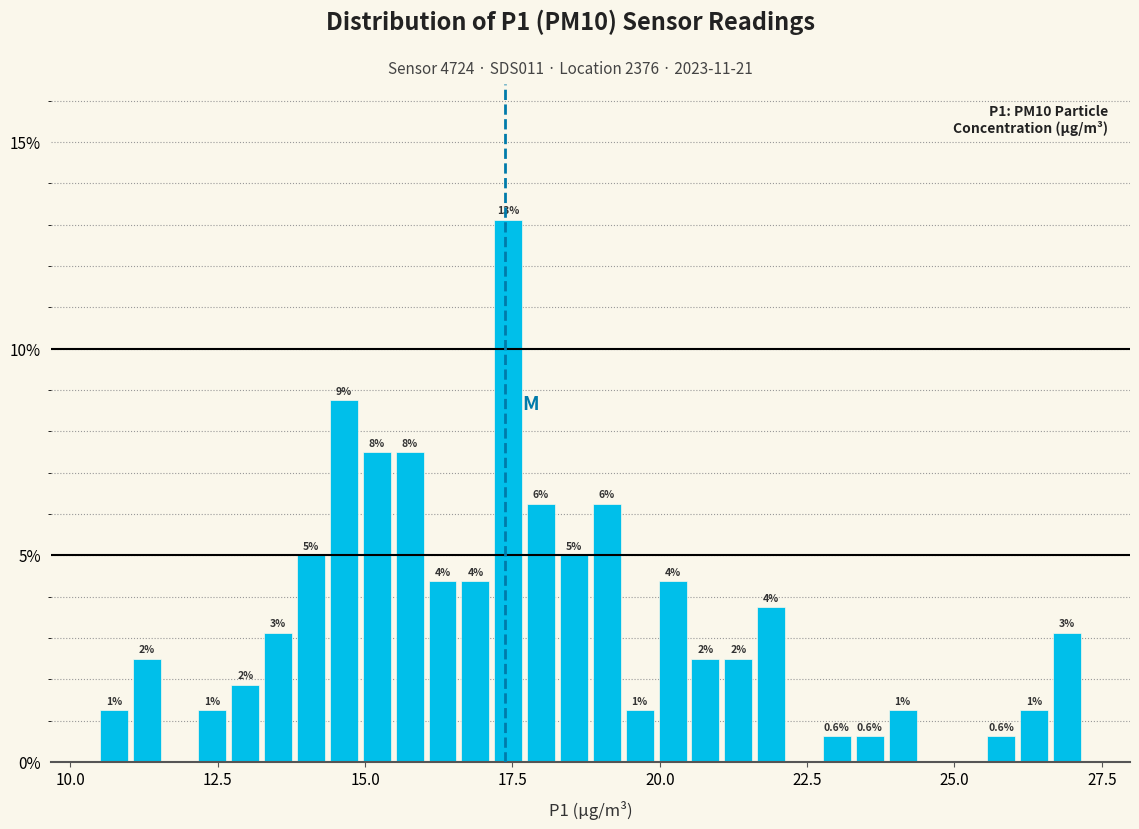

Around what value on the x-axis is the tallest bar? Give the approximate position of its centre, as read against the axis.

17.5